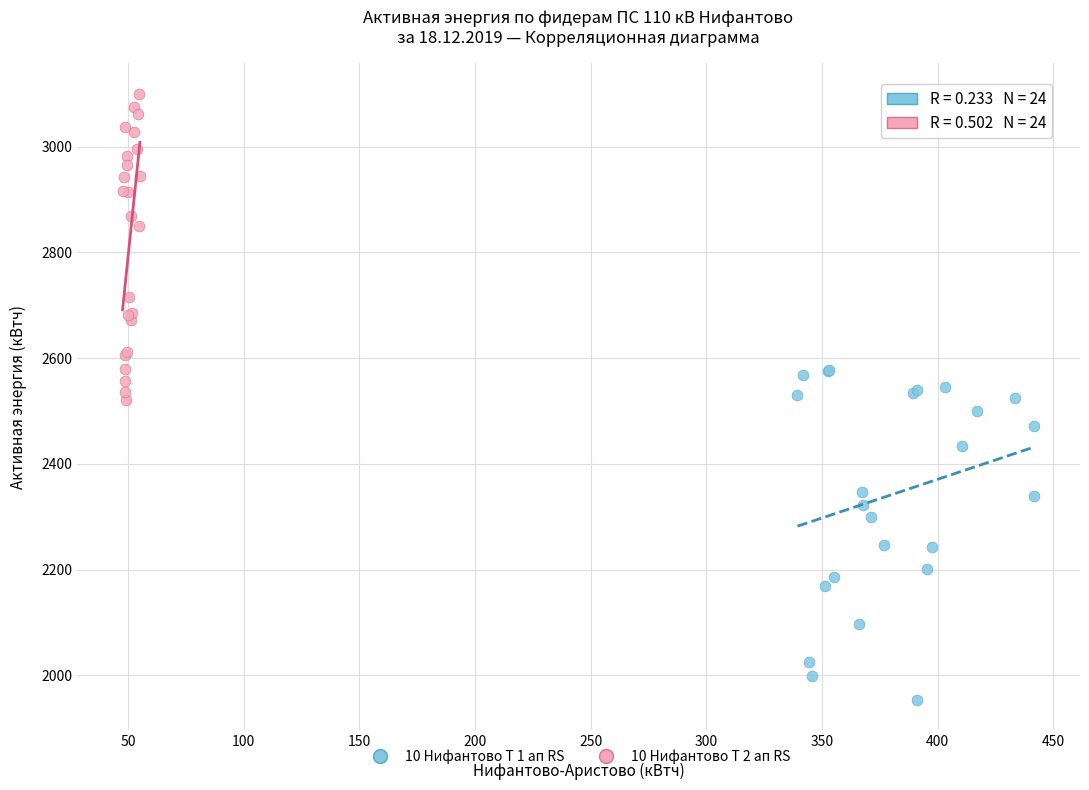

Which series contains the highest Y value?

10 Нифантово Т 2 ап RS